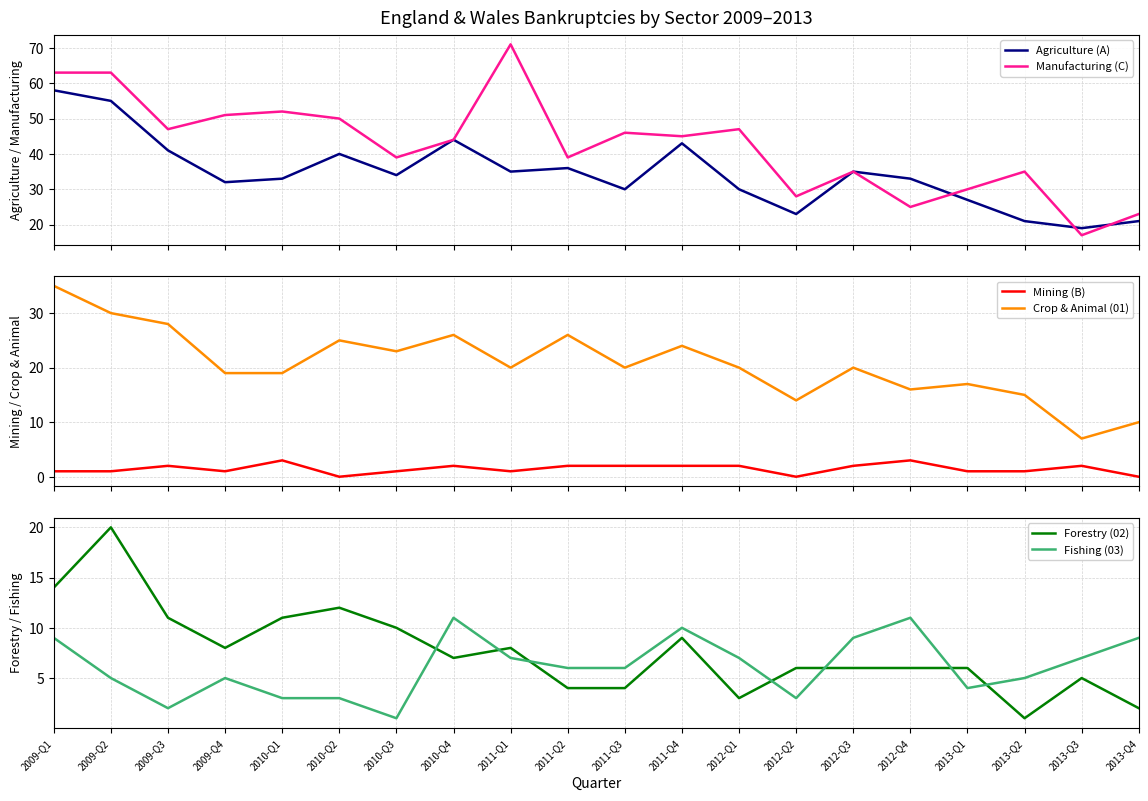

What are all the series names shown in the legend?

Agriculture (A), Manufacturing (C), Mining (B), Crop & Animal (01), Forestry (02), Fishing (03)